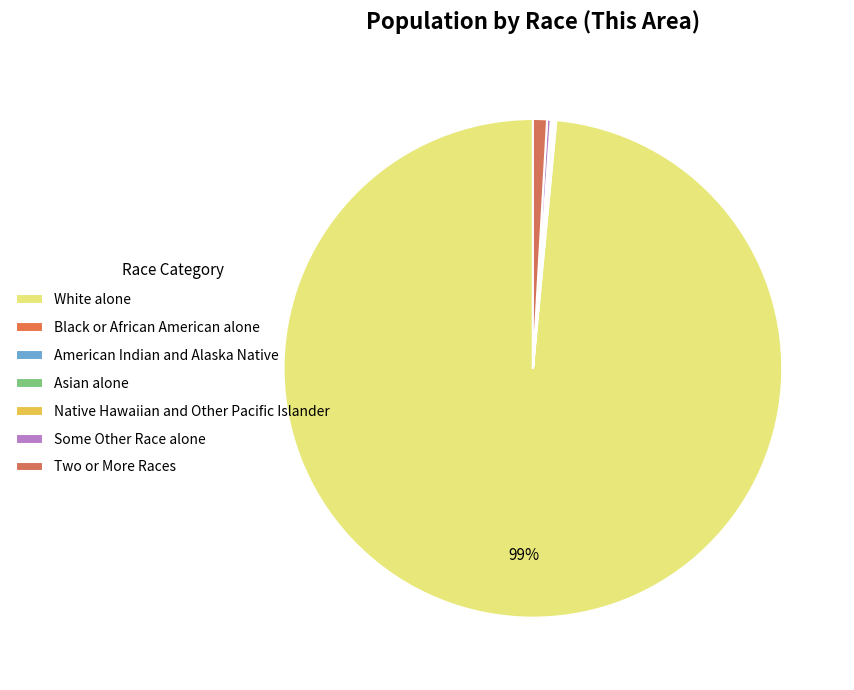

Rank the categories by value from highest to lowest.

White alone, Two or More Races, Some Other Race alone, Black or African American alone, American Indian and Alaska Native, Asian alone, Native Hawaiian and Other Pacific Islander